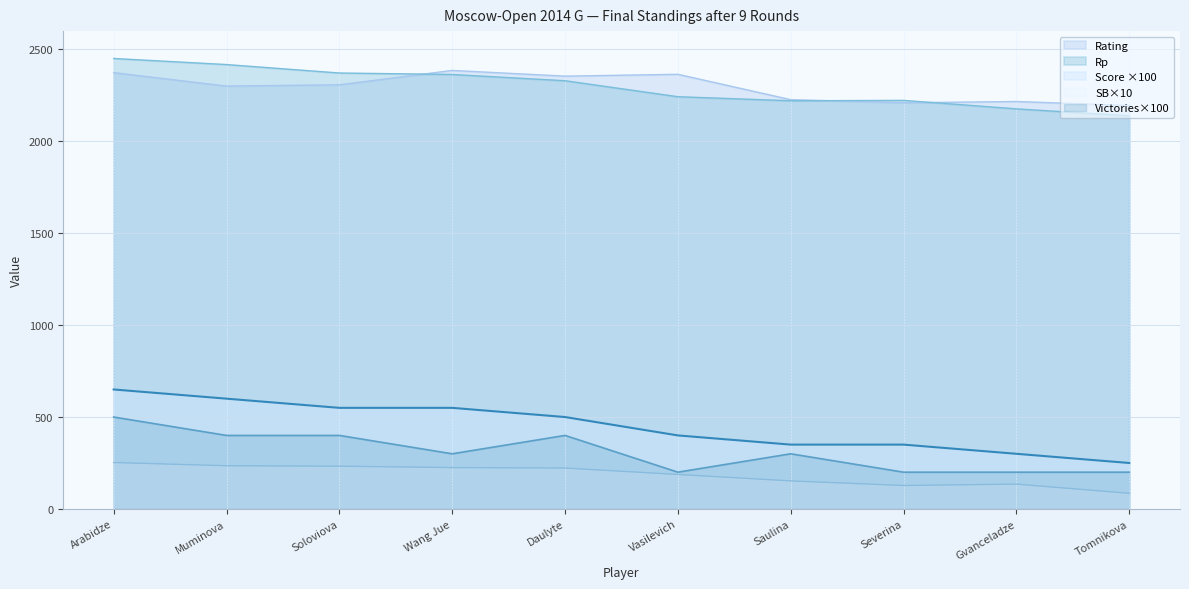

At which category is the sum across all series the highest?

Arabidze